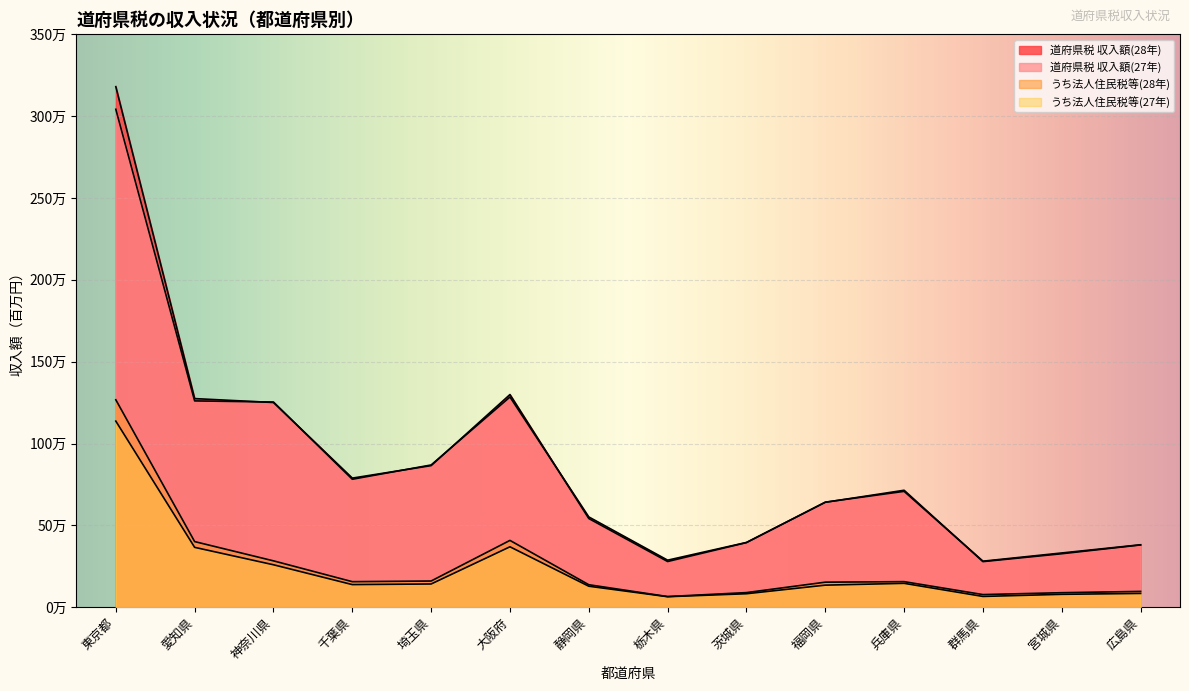

Is it true that 道府県税 収入額(28年) equals 4910670 at 東京都?

False